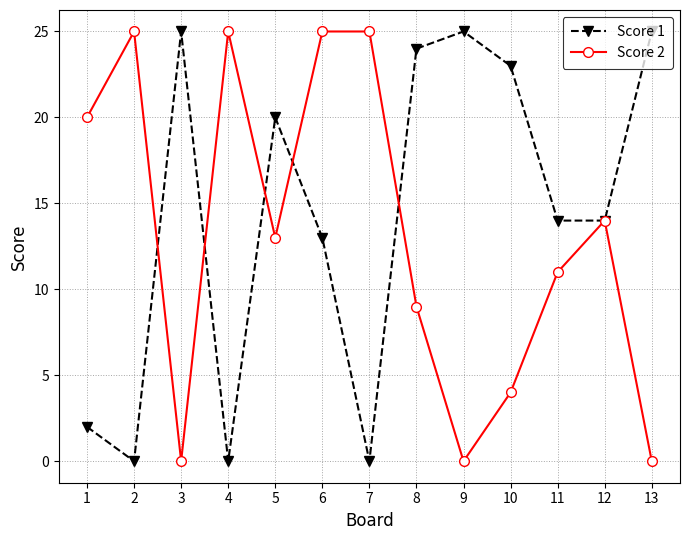

True or false: Score 1 has a value of 2 at 1.

True